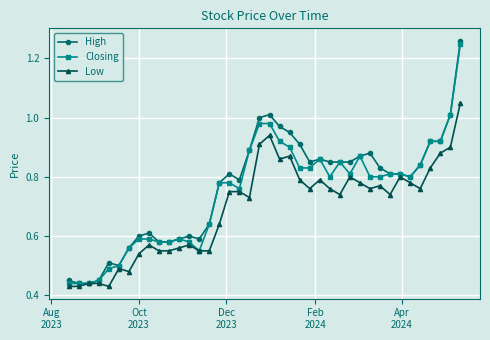

Which series has the widest spread of values?

High